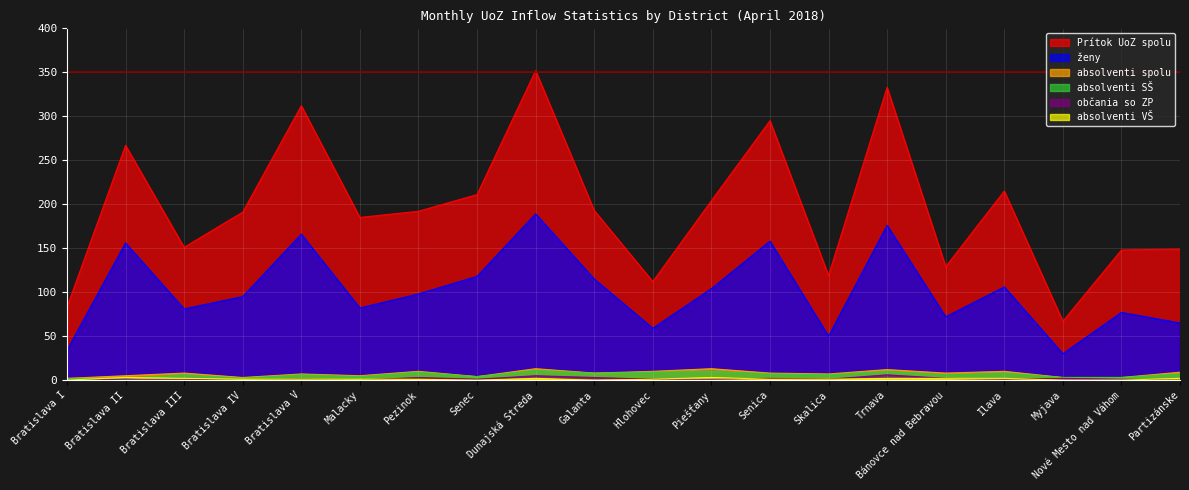

What is the sum of all absolventi VŠ values?

25